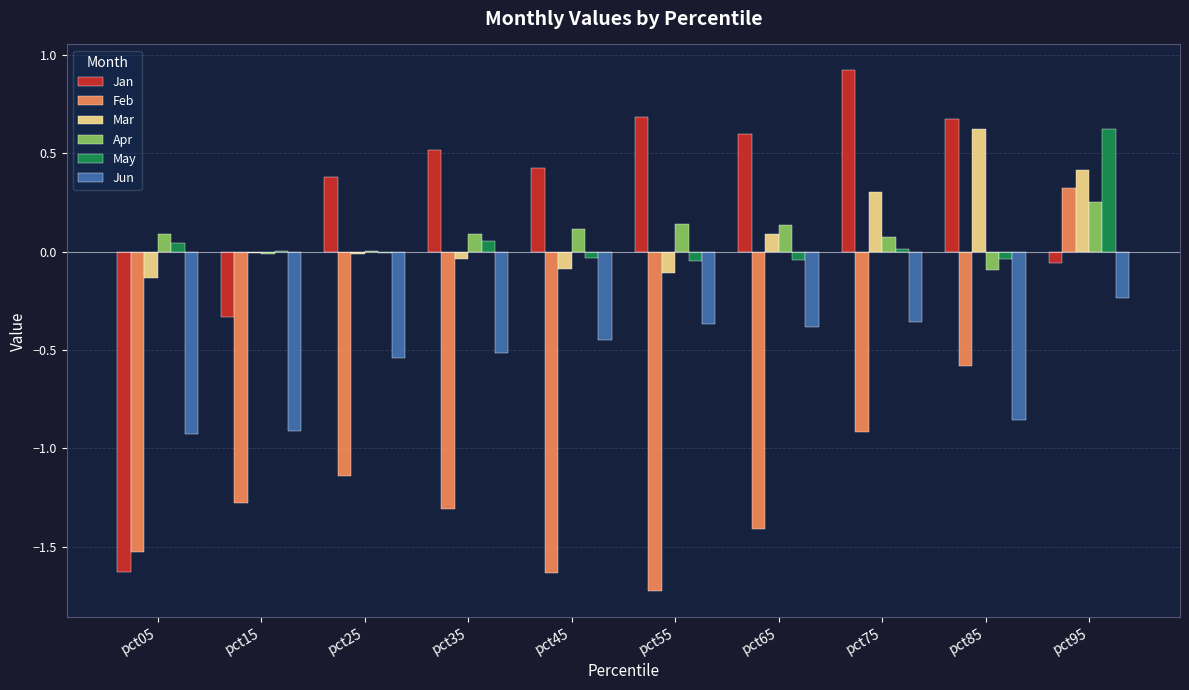

Is the value of Jan at pct25 greater than the value of May at pct75?

Yes